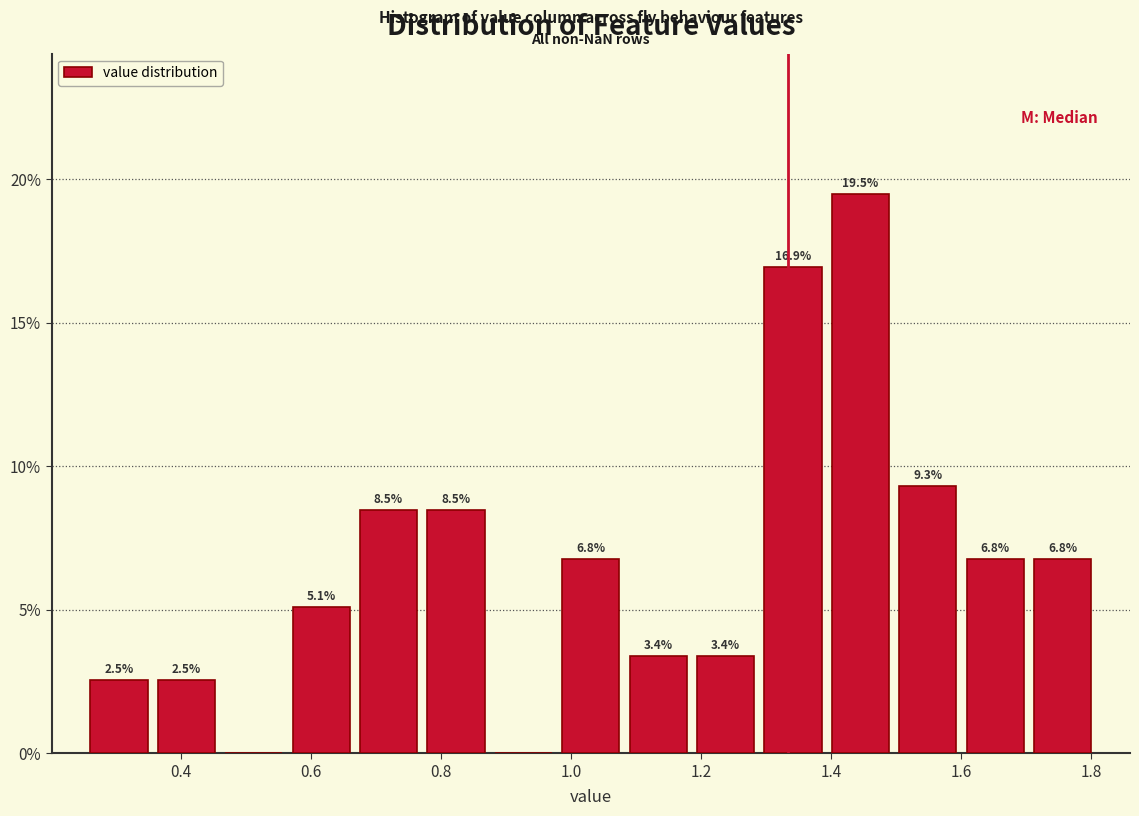

Over which range of the x-axis is the bar tallest?

1.40 to 1.50